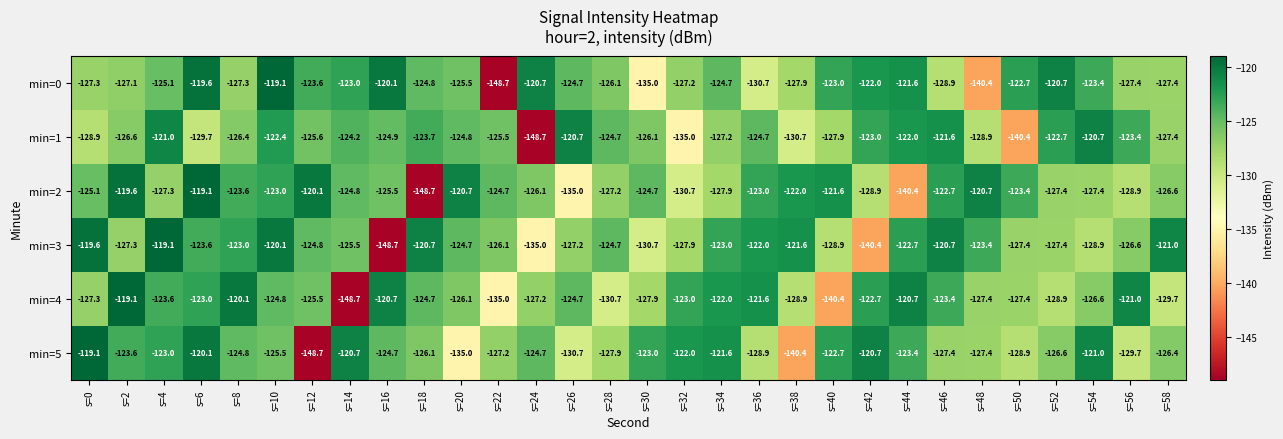

Which series changed the most between s=48 and s=52?

min=0